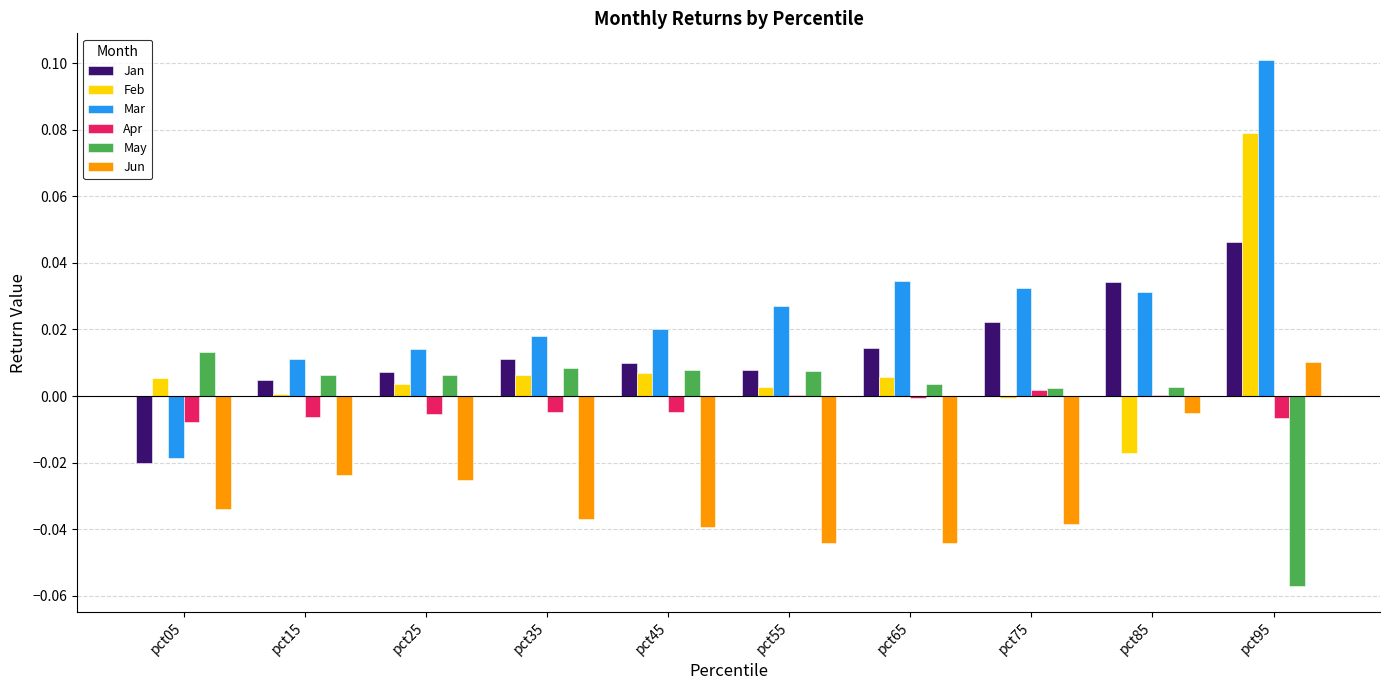

How many values in the Jan series exceed 0?

9